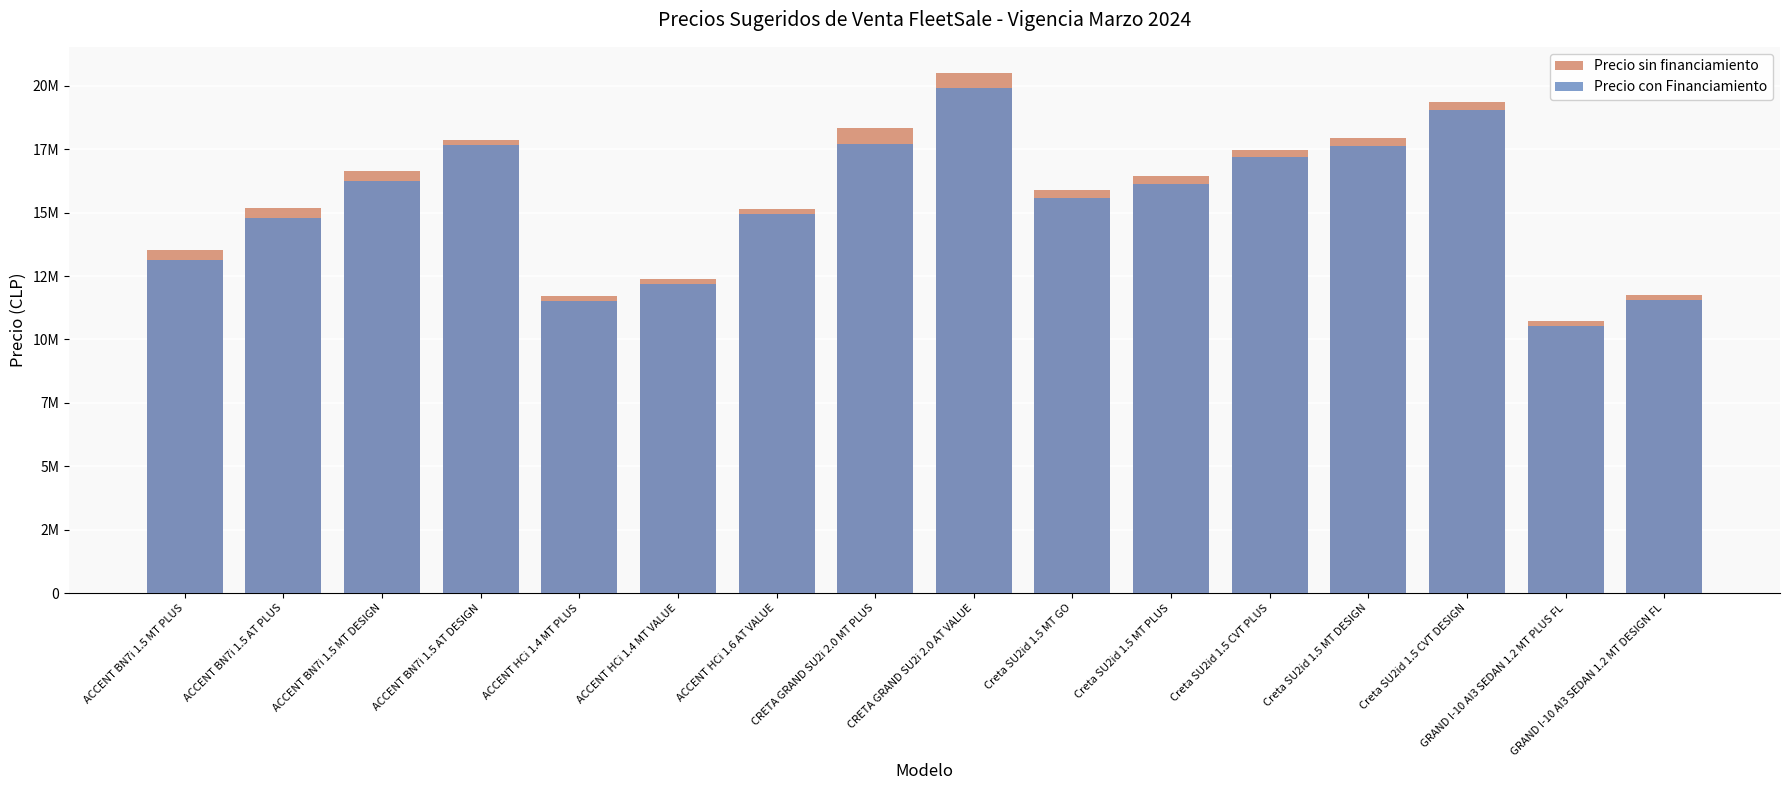

Reading left to right, transcribe all the data shown in this chart.

Precio sin financiamiento: 13526400	15190500	16628600	17850600	11702400	12398600	15149700	18320600	20510500	15876600	16440600	17474600	17944600	19354600	10742400	11740600
Precio con Financiamiento: 13126400	14790500	16228600	17650600	11502400	12198600	14949700	17720600	19910500	15576600	16140600	17174600	17644600	19054600	10542400	11540600